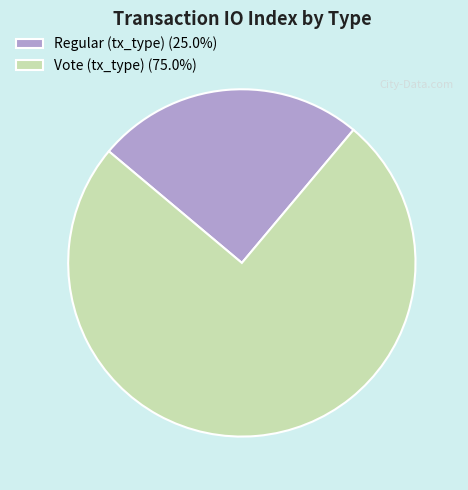

The Vote (tx_type) slice represents 63% of the pie. True or false?

False